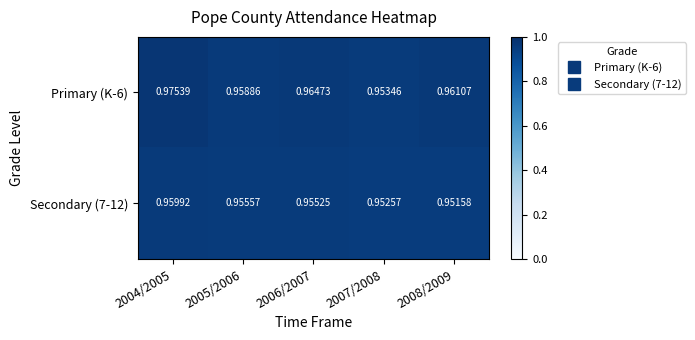

Is the value of Primary (K-6) at 2004/2005 greater than the value of Secondary (7-12) at 2007/2008?

Yes